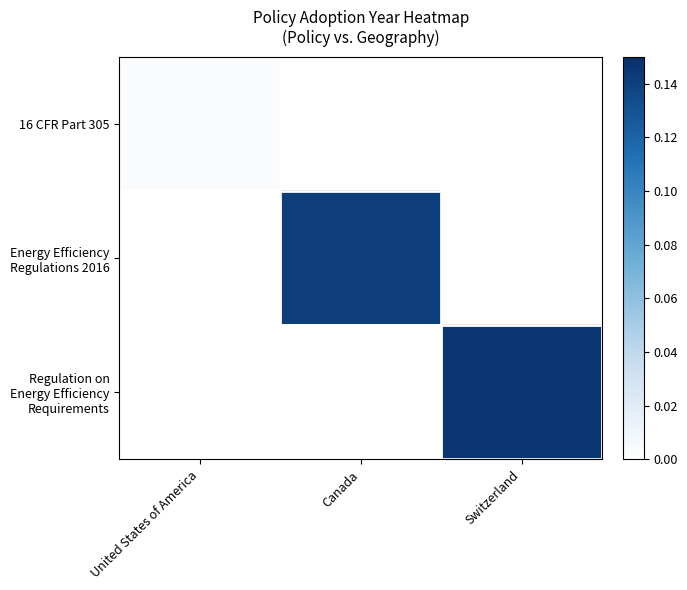

Which label corresponds to the smallest value in the chart?

Canada